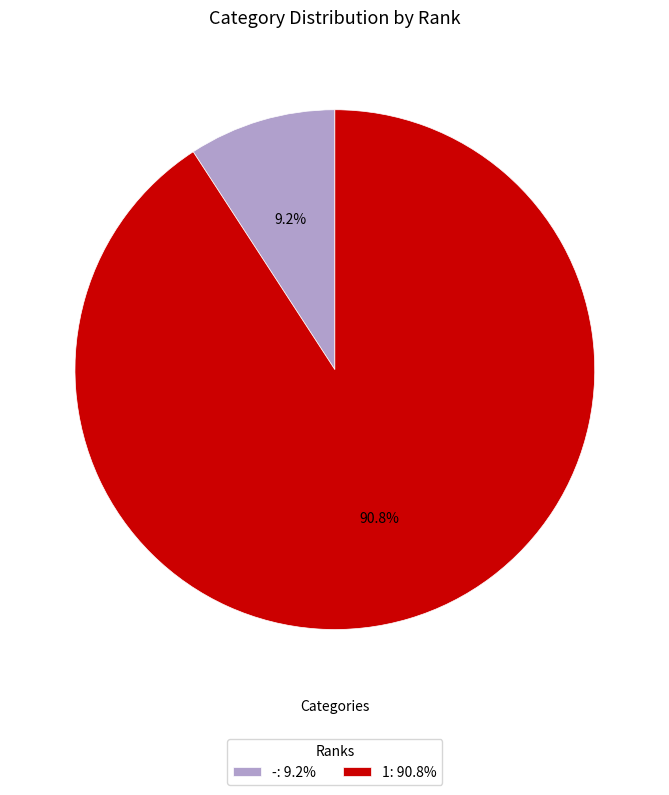

What percentage is the 1 slice, to the nearest percent?

91%